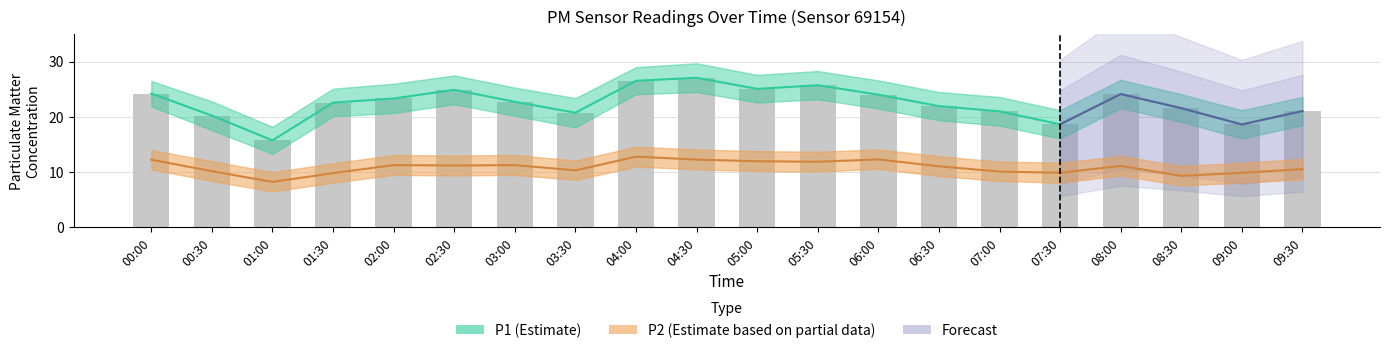

At which category is the sum across all series the highest?

04:30